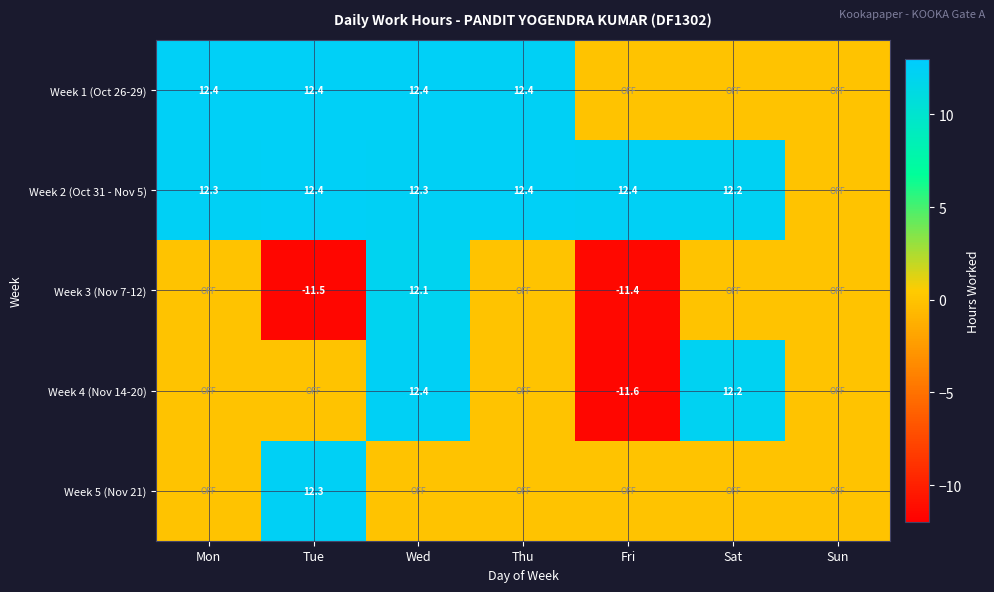

Is the value of Week 2 (Oct 31 - Nov 5) at Mon greater than the value of Week 1 (Oct 26-29) at Tue?

No